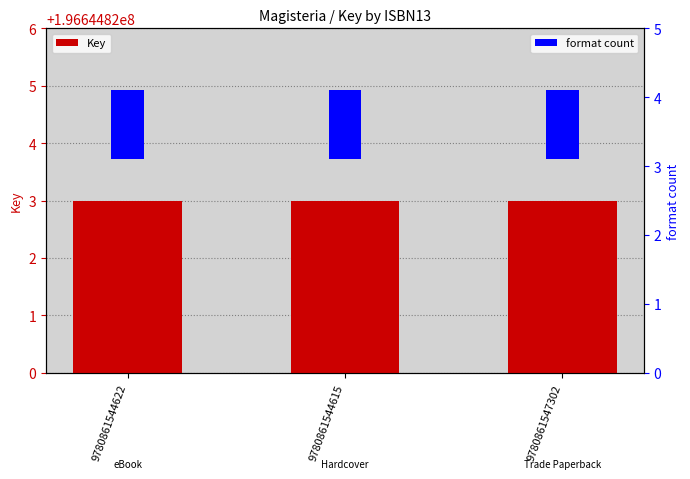

Which series has the largest range (max minus min)?

Key